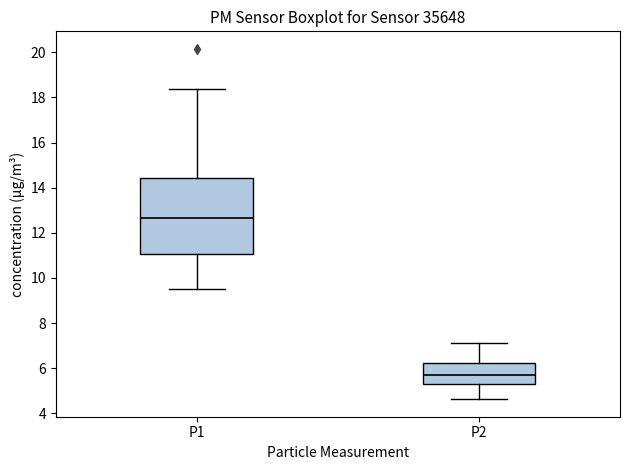

Reading left to right, read every box against the y-axis: the position of its median line, the range the box covers, and the ends of its whiskers. The values are not printed on the chart, so give them approximately, as read against the axis.

P1: median 12.6, box 11.0 to 14.4, whiskers 9.6 to 18.4
P2: median 5.8, box 5.2 to 6.2, whiskers 4.6 to 7.2